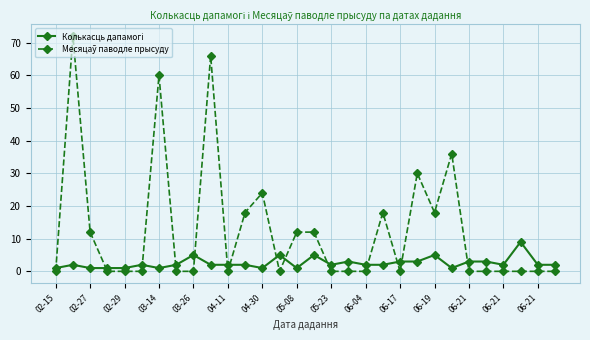

At how many categories does at least one series exceed 25?

5